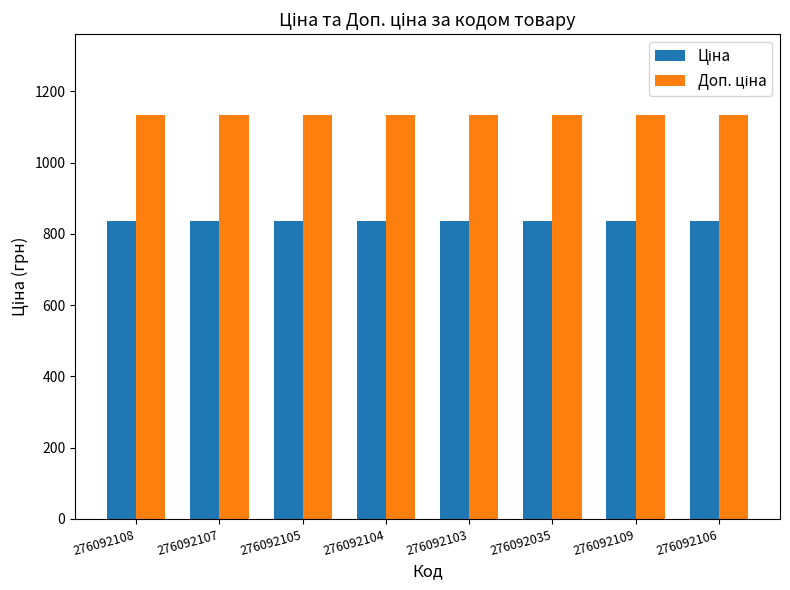

What is the difference between the highest and lowest values at 276092103?

297.0